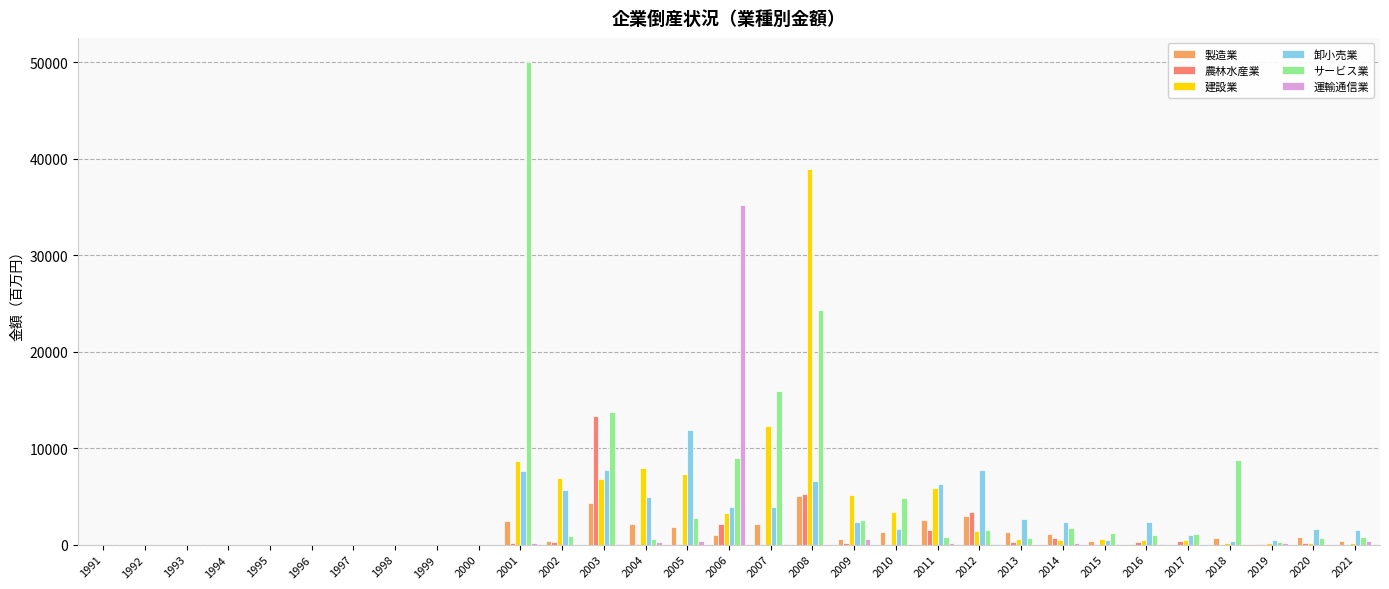

What value does the 卸小売業 series have at 2007, to the nearest 100?

3900